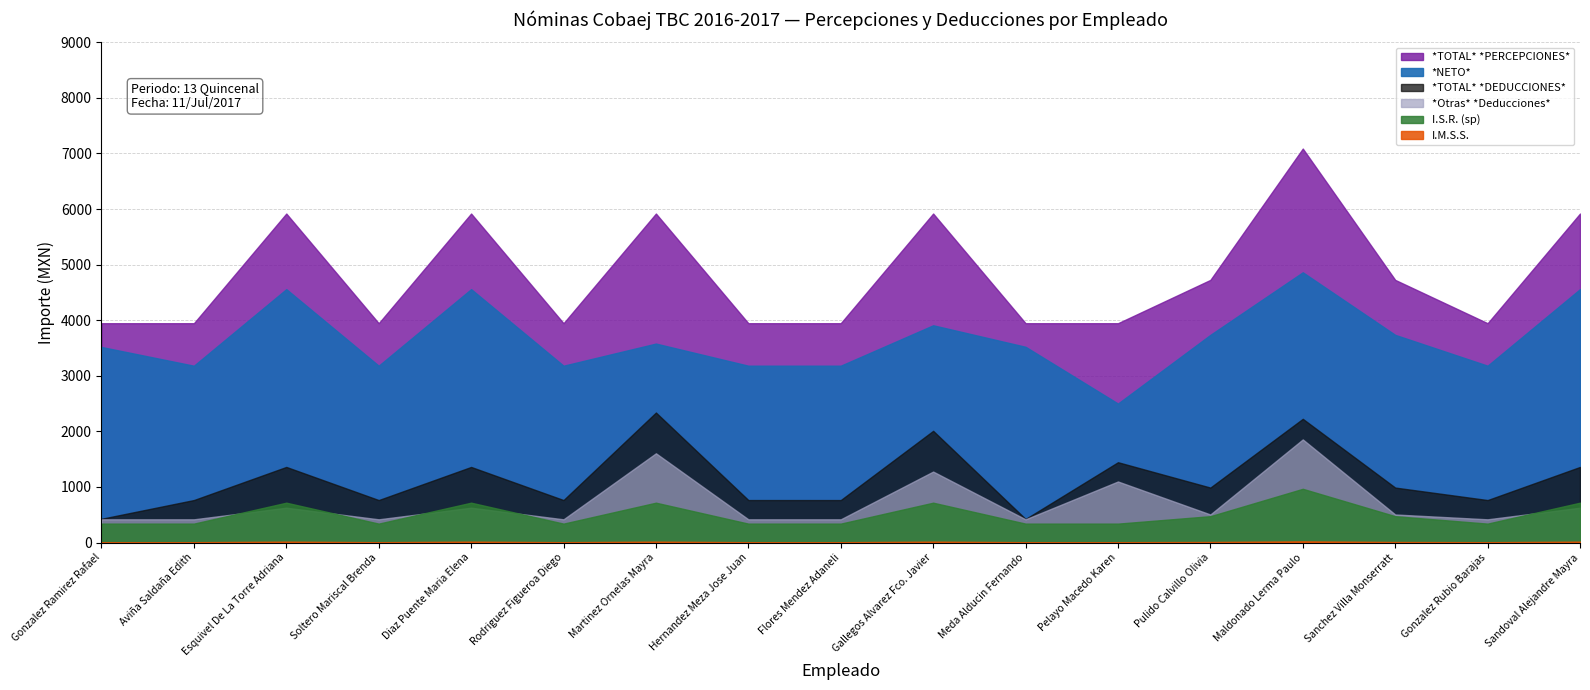

True or false: I.M.S.S. and I.S.R. (sp) intersect in this chart.

False